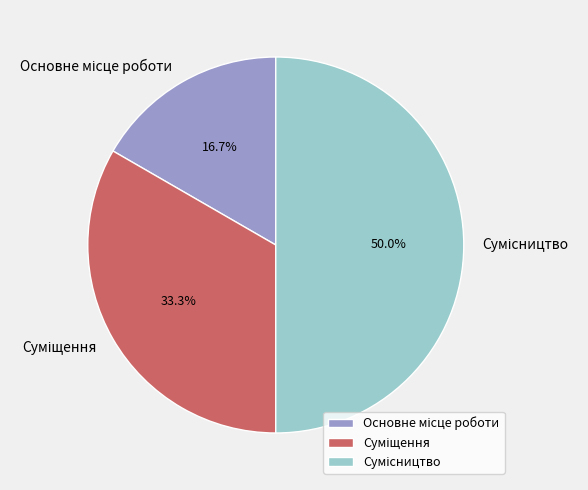

Between Основне місце роботи and Сумісництво, which is larger?

Сумісництво